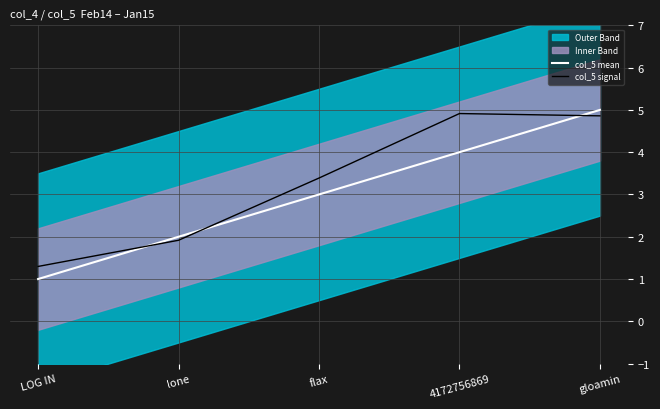

What is the label of the 4th point from the left?

4172756869